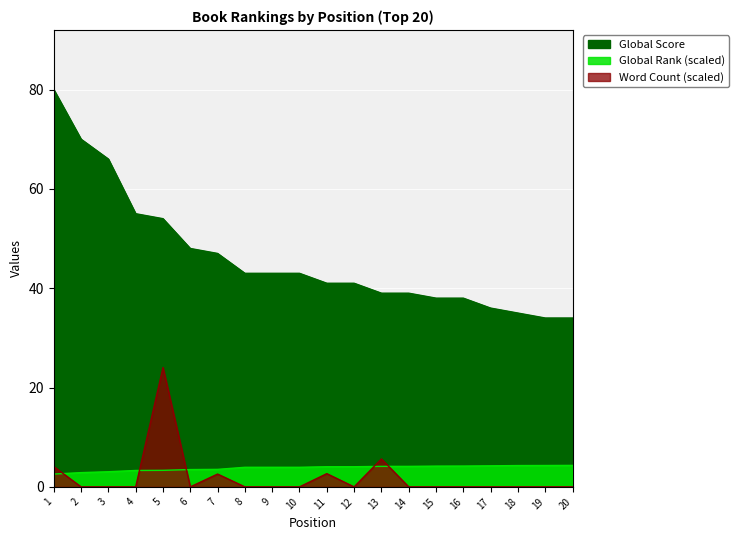

What are all the series names shown in the legend?

Global Score, Global Rank (scaled), Word Count (scaled)